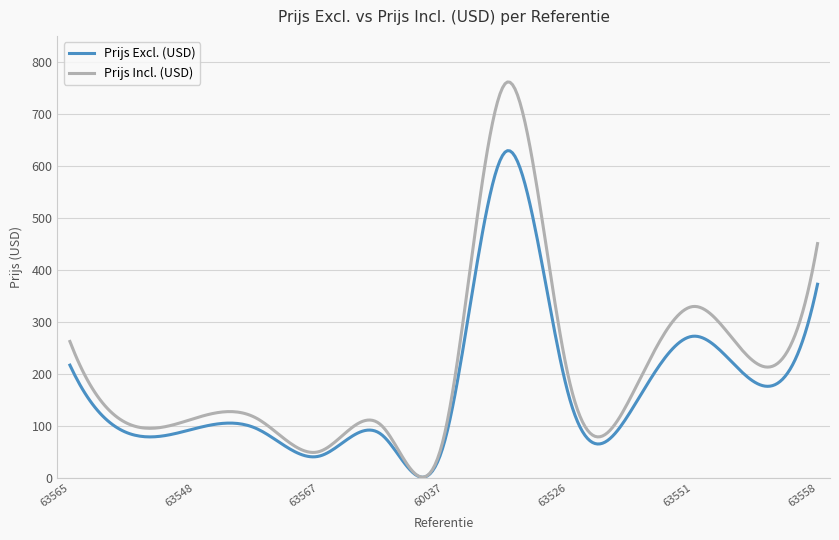

Which series has the widest spread of values?

Prijs Incl. (USD)